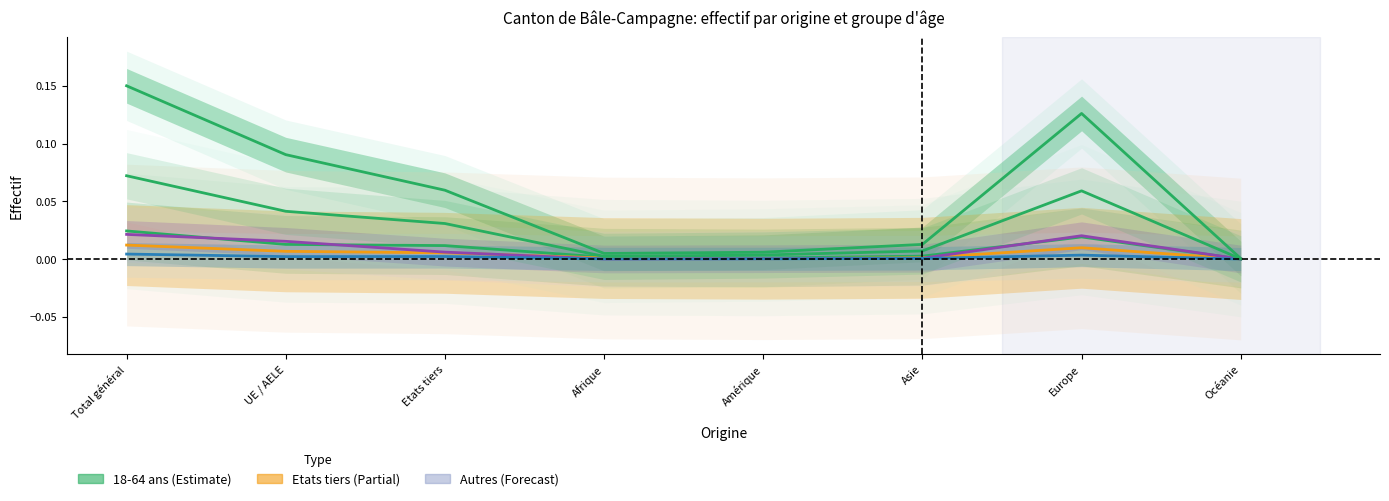

At which category is the sum across all series the highest?

Total général